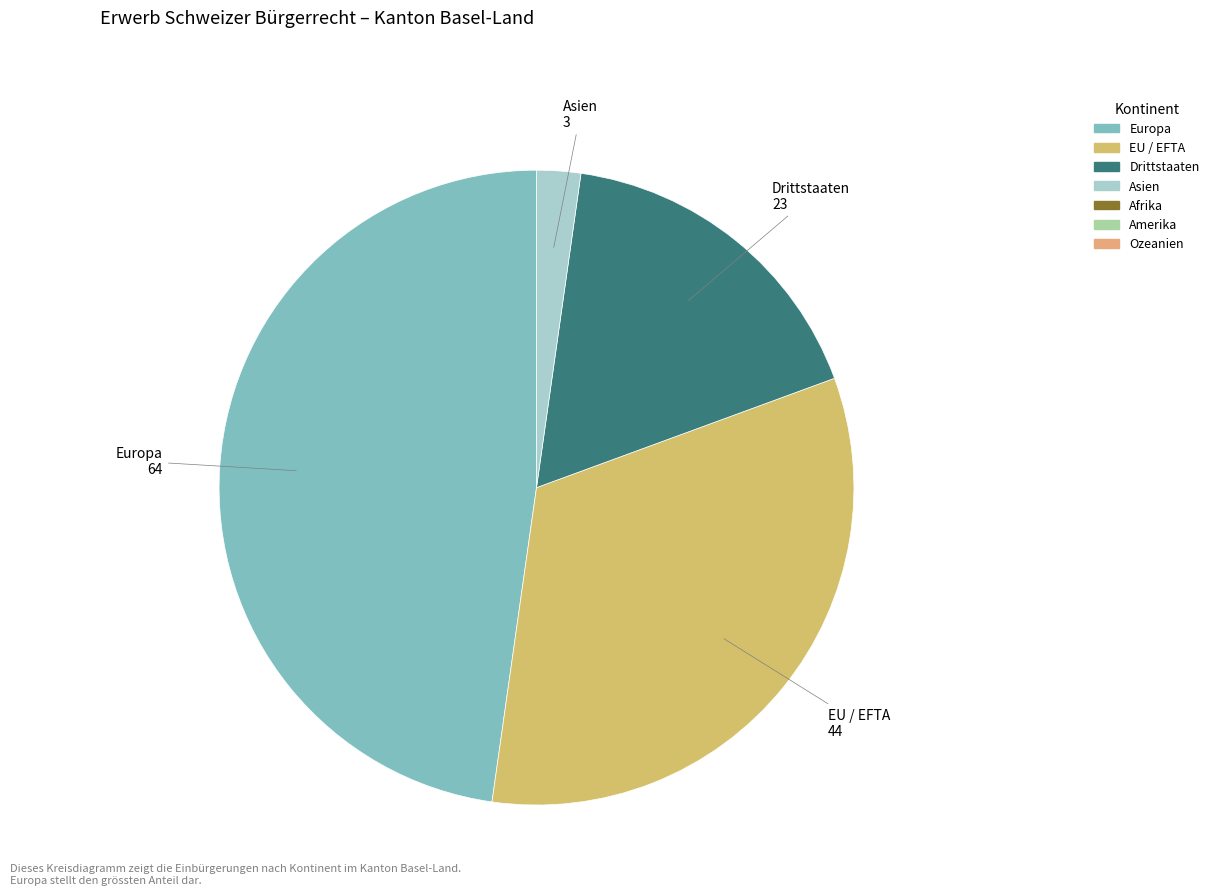

Is there any slice that represents more than half of the pie?

No